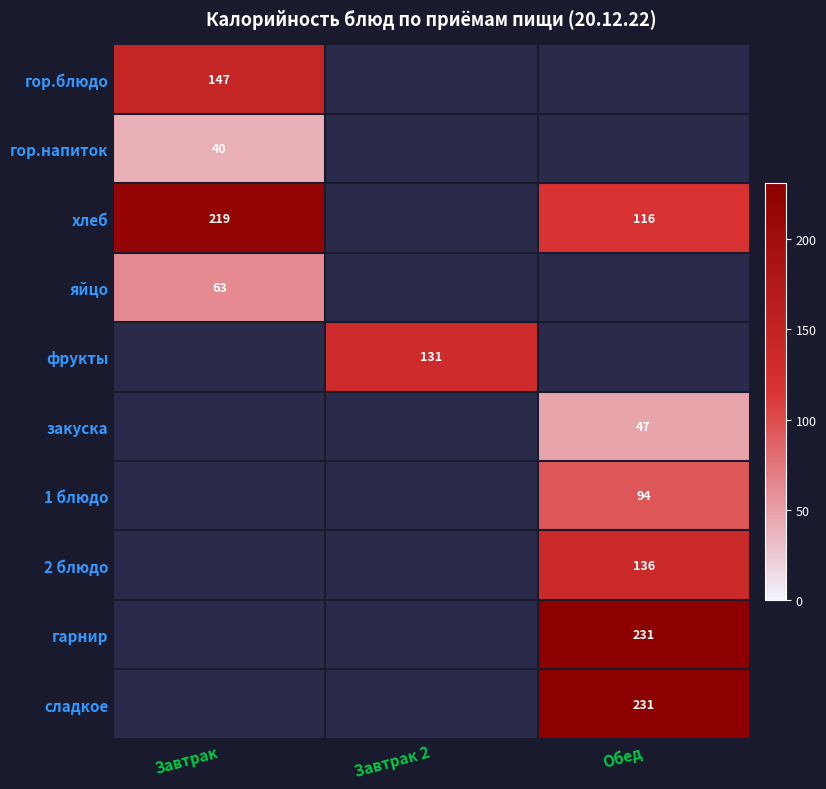

True or false: 2 блюдо has a value of 136 at Обед.

True